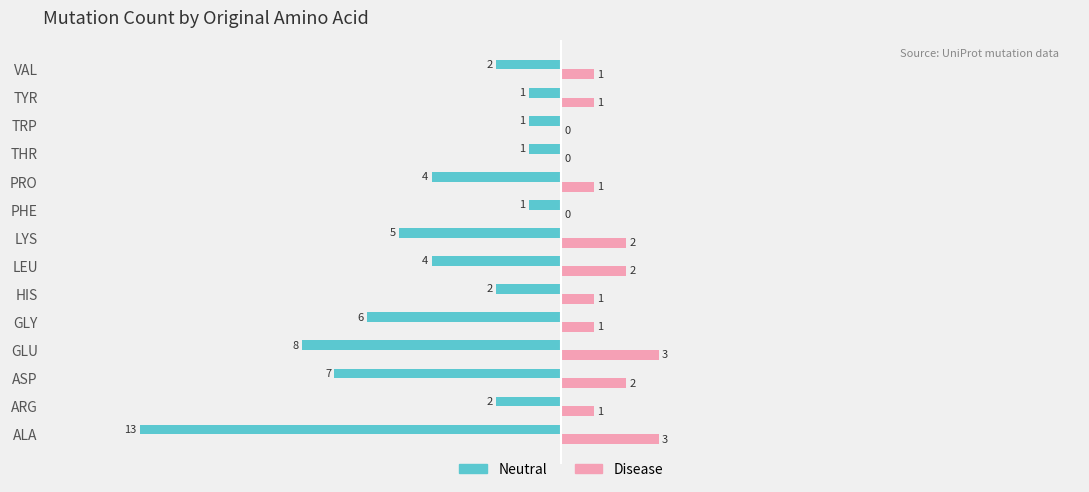

The Disease series shows 3 at GLU. True or false?

True